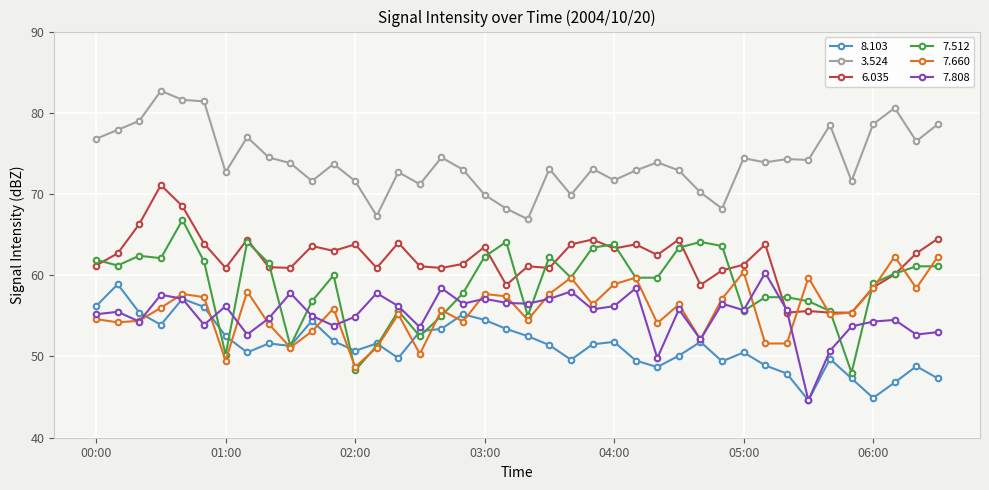

True or false: 8.103 has more than 1 interior local peaks.

True